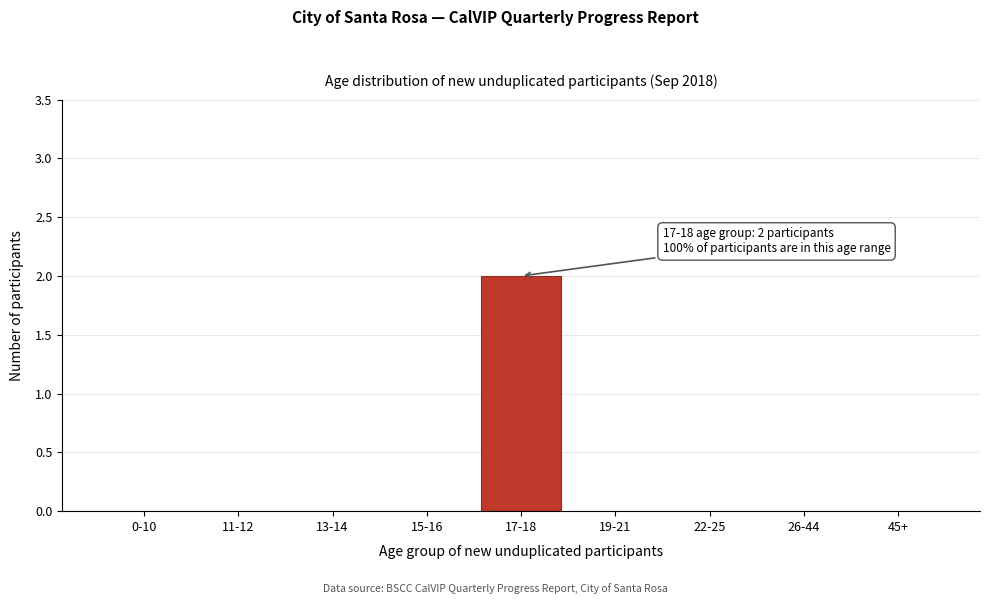

Reading left to right, list all the values displayed in this chart.

0-10=0	11-12=0	13-14=0	15-16=0	17-18=2	19-21=0	22-25=0	26-44=0	45+=0